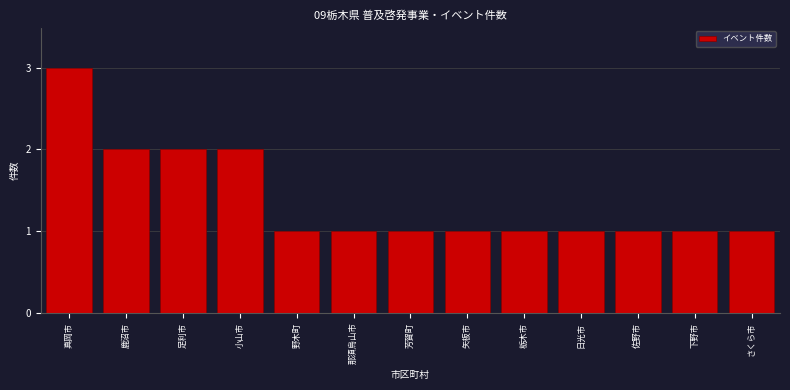

Reading right to left, extract all data points from this chart.

さくら市=1	下野市=1	佐野市=1	日光市=1	栃木市=1	矢板市=1	芳賀町=1	那須烏山市=1	野木町=1	小山市=2	足利市=2	鹿沼市=2	真岡市=3